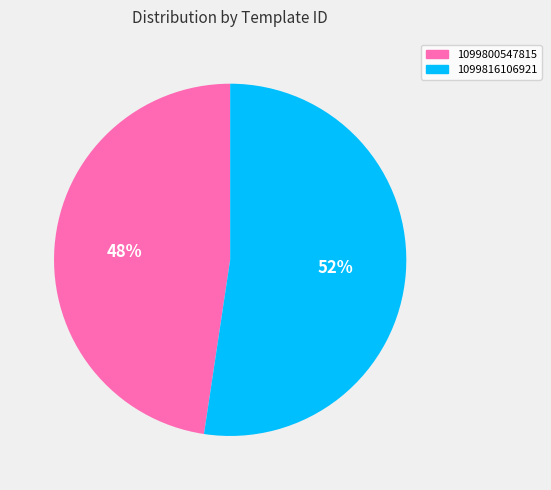

What is the ratio of the value at 1099816106921 to the value at 1099800547815?

1.1